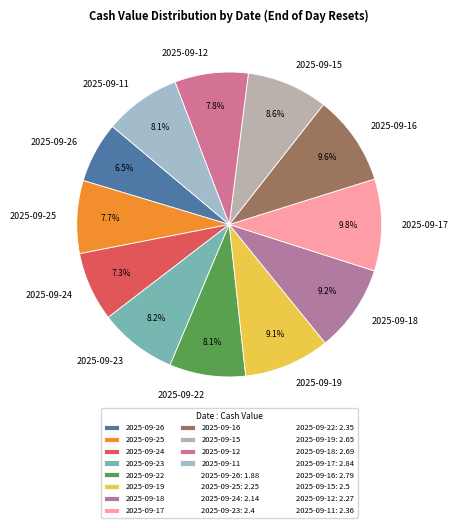

Which slice is the smallest?

2025-09-26